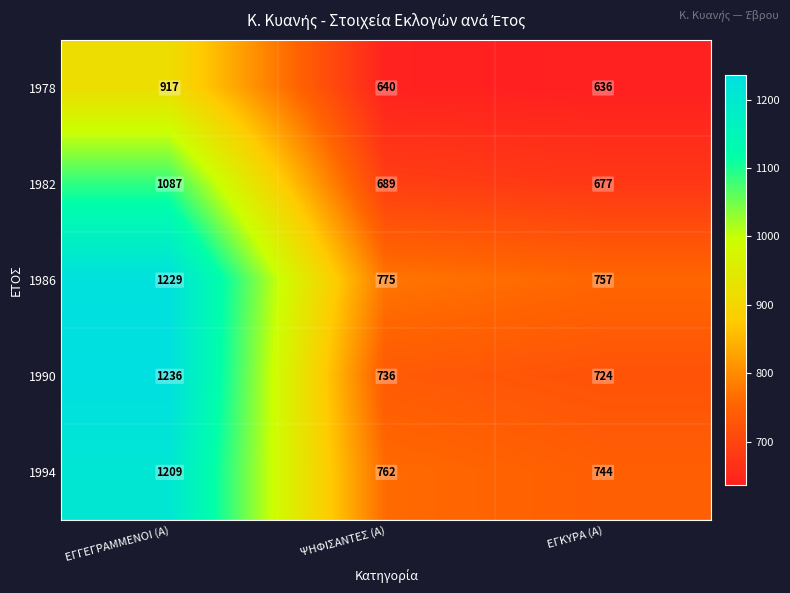

True or false: 1986 has a value of 399 at ΨΗΦΙΣΑΝΤΕΣ (Α).

False